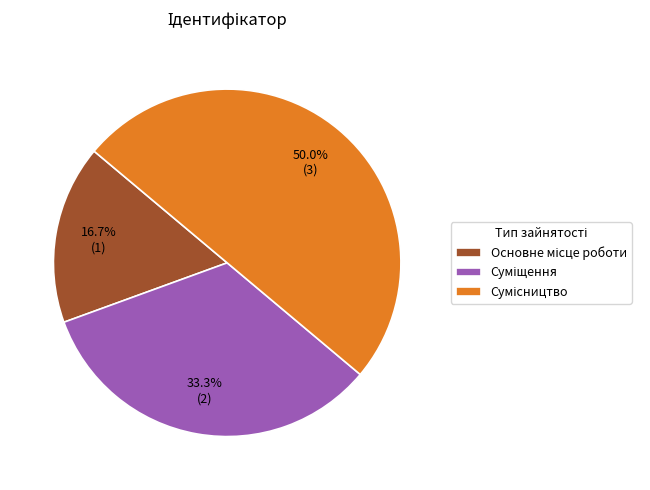

Rank the categories by value from highest to lowest.

Сумісництво, Суміщення, Основне місце роботи